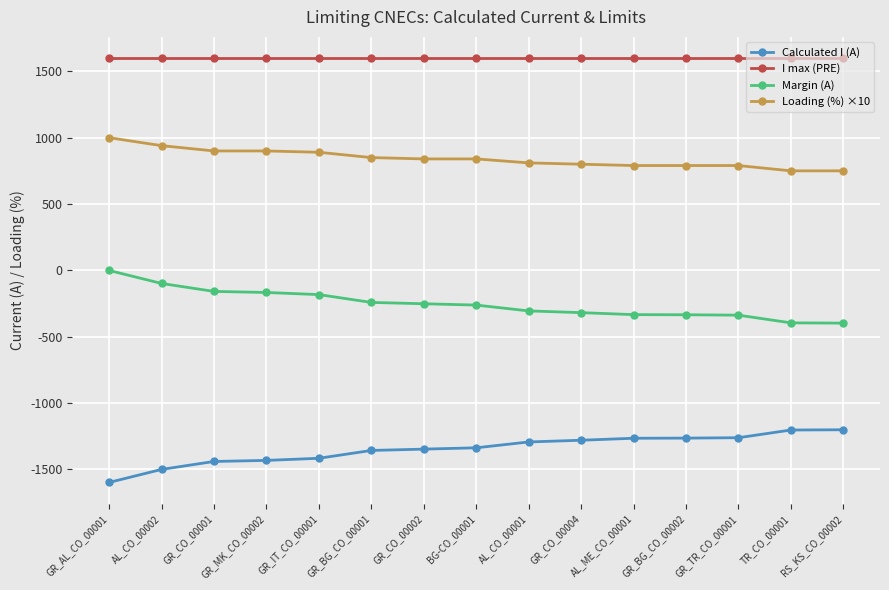

Rank the series by their average value, from highest to lowest.

I max (PRE), Loading (%) ×10, Margin (A), Calculated I (A)